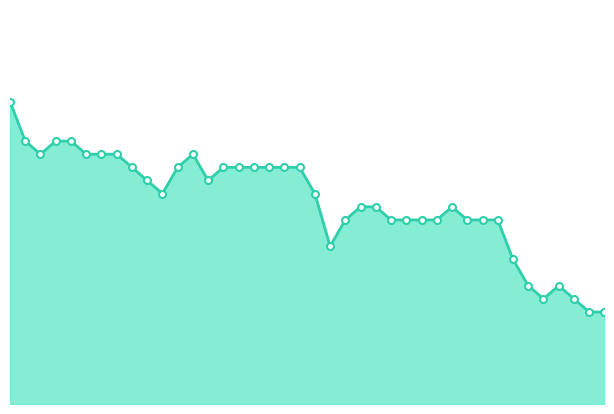

What is the label of the 24th point from the left?

01:55